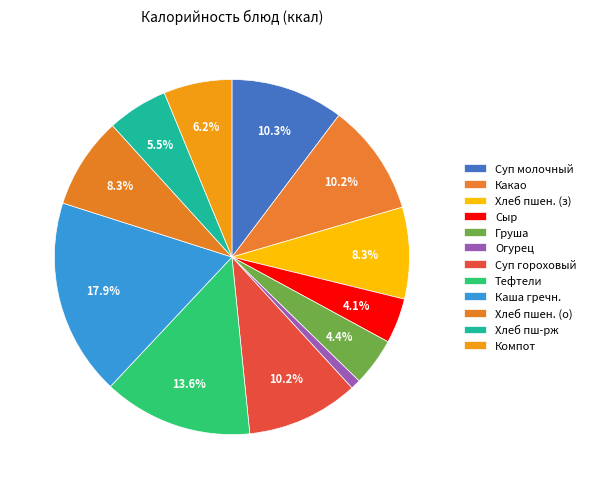

Rank the categories by value from highest to lowest.

Каша гречневая рассыпчатая, Тефтели из говядины с рисом, Суп молочный с макаронными изделиями, Суп гороховый, Какао со сгущенным молоком, Хлеб пшеничный (завтрак), Хлеб пшеничный (обед), Компот из смеси сухофруктов, Хлеб пш-рж, Груша, Сыр порциями, Огурец в нарезке